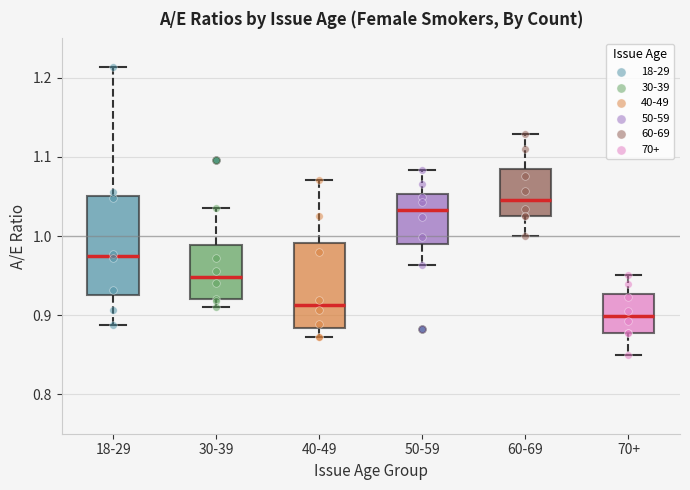

Reading left to right, transcribe this box plot: for each box, give where its median line is, the range the box spans, and where its two whiskers end, as read against the y-axis. The values are not printed on the chart, so give them approximately, as read against the axis.

18-29: median 0.97, box 0.93 to 1.05, whiskers 0.89 to 1.21
30-39: median 0.95, box 0.92 to 0.99, whiskers 0.91 to 1.04
40-49: median 0.91, box 0.88 to 0.99, whiskers 0.87 to 1.07
50-59: median 1.03, box 0.99 to 1.05, whiskers 0.96 to 1.08
60-69: median 1.05, box 1.03 to 1.08, whiskers 1.00 to 1.13
70+: median 0.90, box 0.88 to 0.93, whiskers 0.85 to 0.95